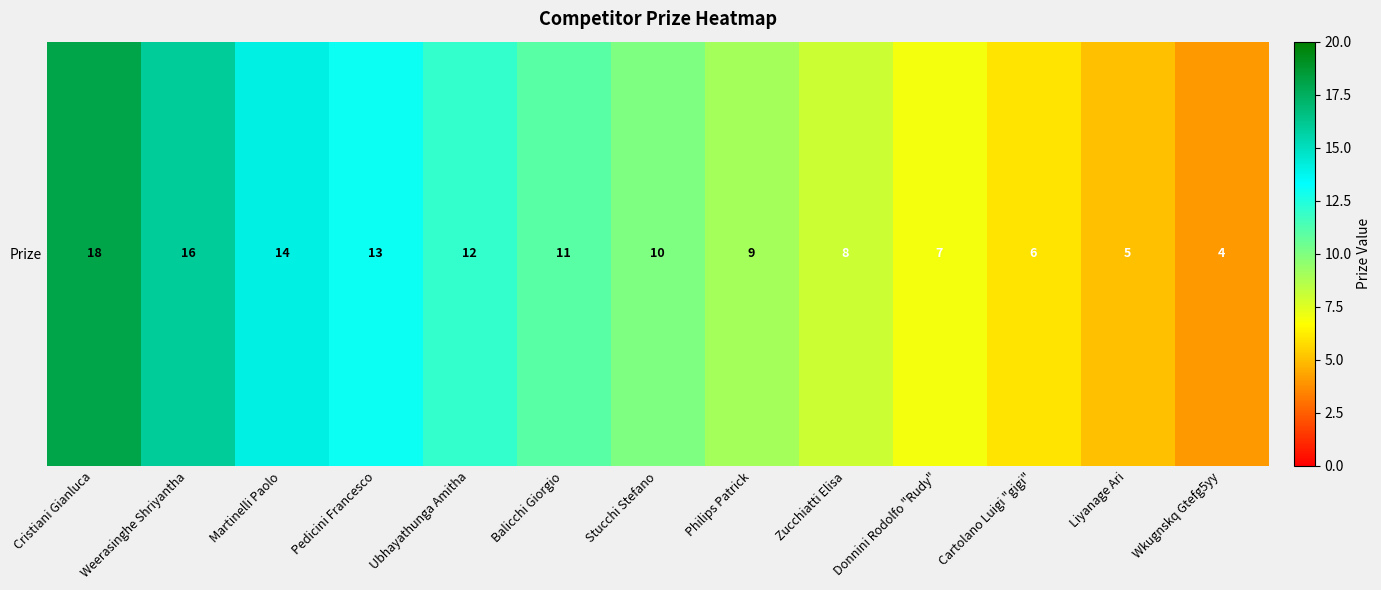

The value at Philips Patrick is 9. True or false?

True